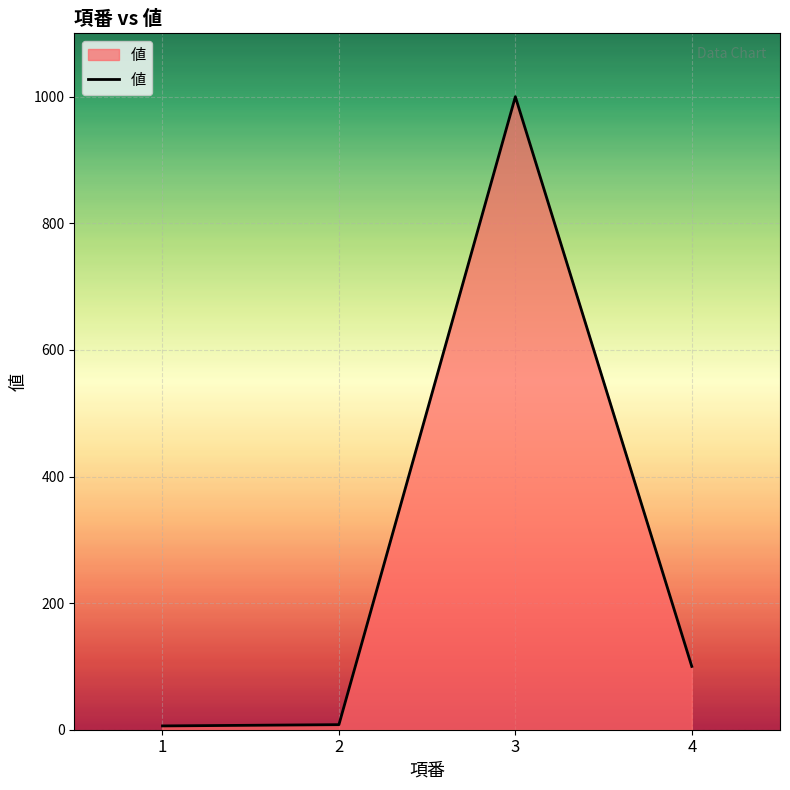

Does the chart have visible grid lines?

Yes